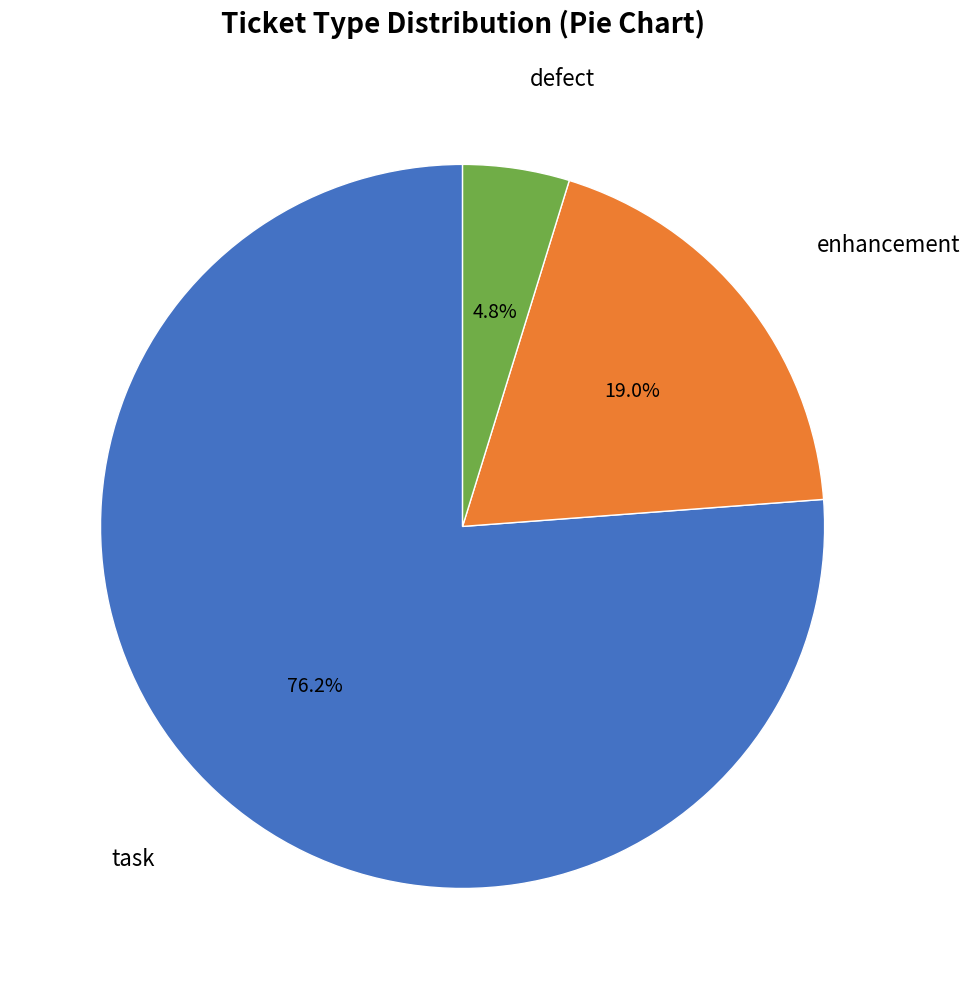

Between task and defect, which is larger?

task